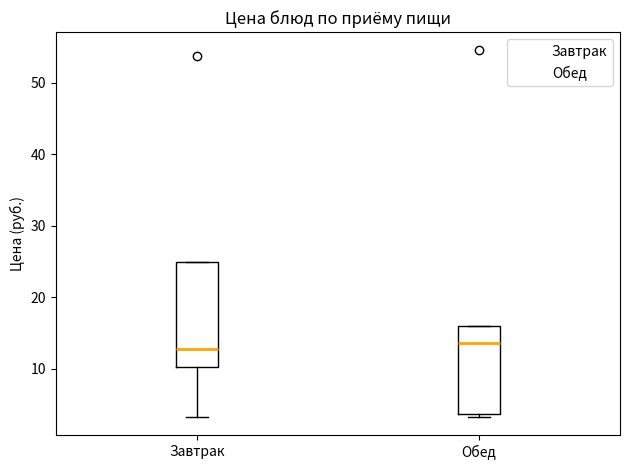

Where is the upper edge of the box for Обед on the y-axis? The values are not printed on the chart, so give them approximately, as read against the axis.

16